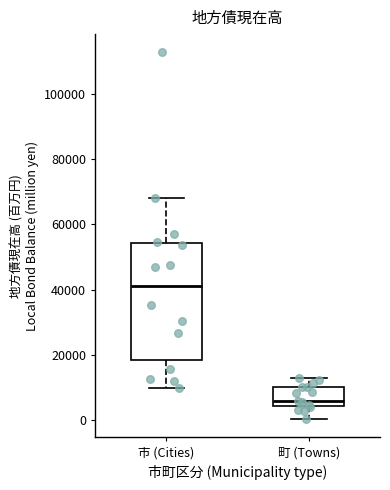

Where is the upper edge of the box for 市 (Cities) on the y-axis? The values are not printed on the chart, so give them approximately, as read against the axis.

54000